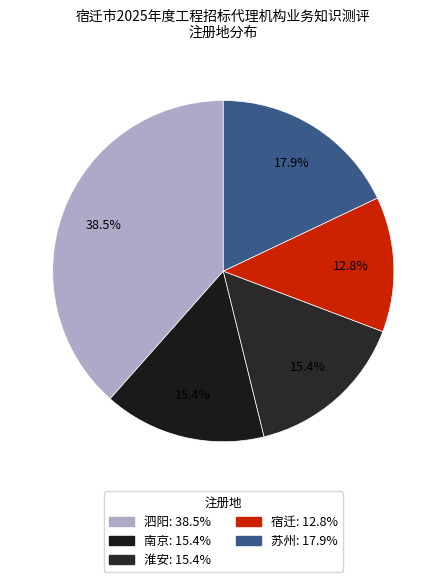

How many segments does this pie chart have?

5